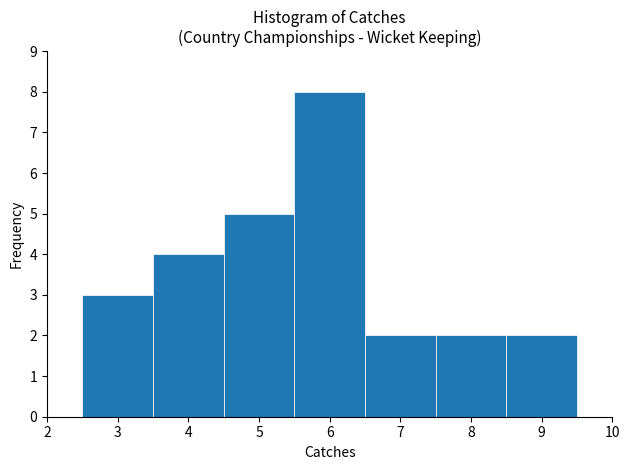

Reading left to right, transcribe this chart: for each bar, give the range it covers on the x-axis and its height. The values are not printed on the chart, so give them approximately, as read against the axis.

2.5 to 3.5: 3
3.5 to 4.5: 4
4.5 to 5.5: 5
5.5 to 6.5: 8
6.5 to 7.5: 2
7.5 to 8.5: 2
8.5 to 9.5: 2